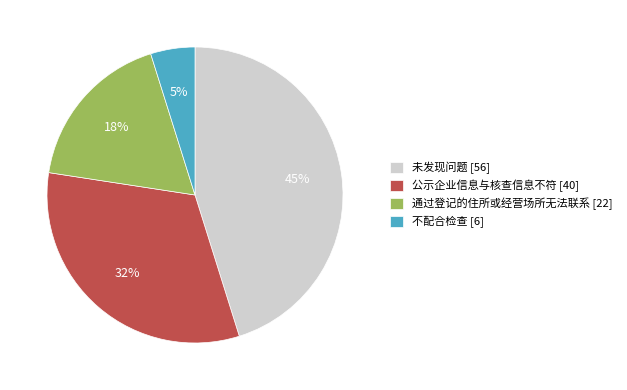

Does any single category account for the majority?

No